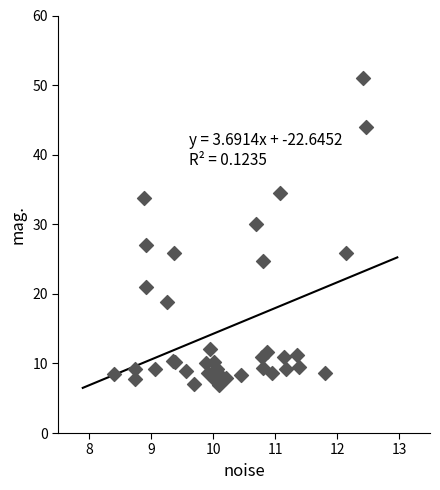

What Y value in the scatter plot is closest to 28?

27.0